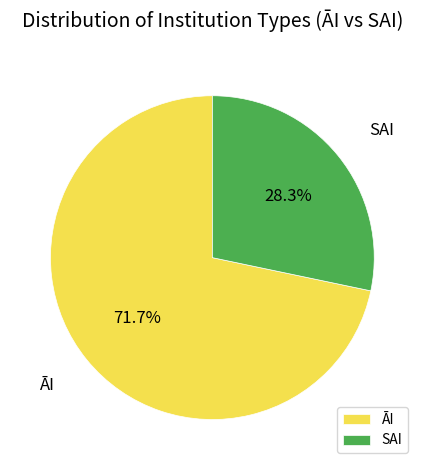

True or false: SAI accounts for 17% of the total.

False